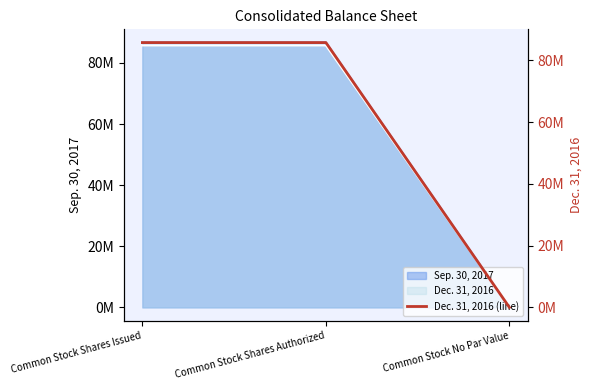

List the labels in order of value, largest first.

Common Stock Shares Issued, Common Stock Shares Authorized, Common Stock No Par Value